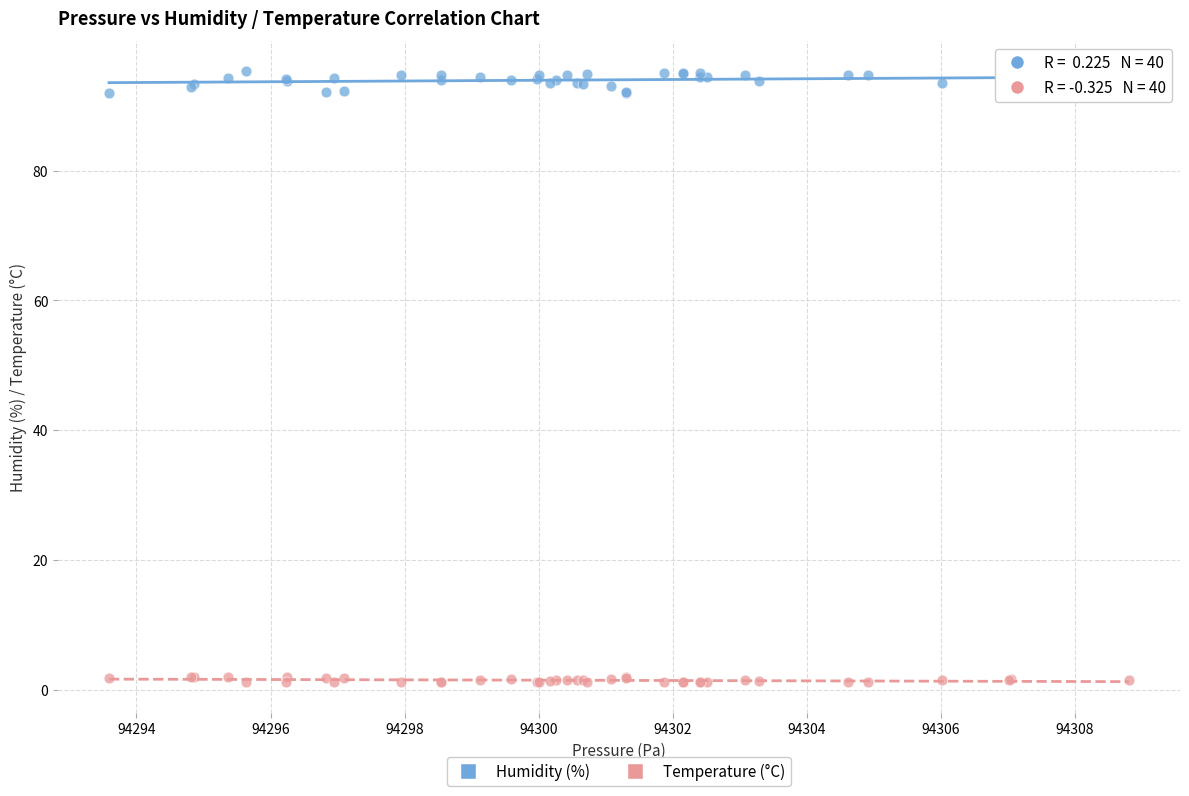

What is the X range (max minus min) for the scatter plot?

15.2